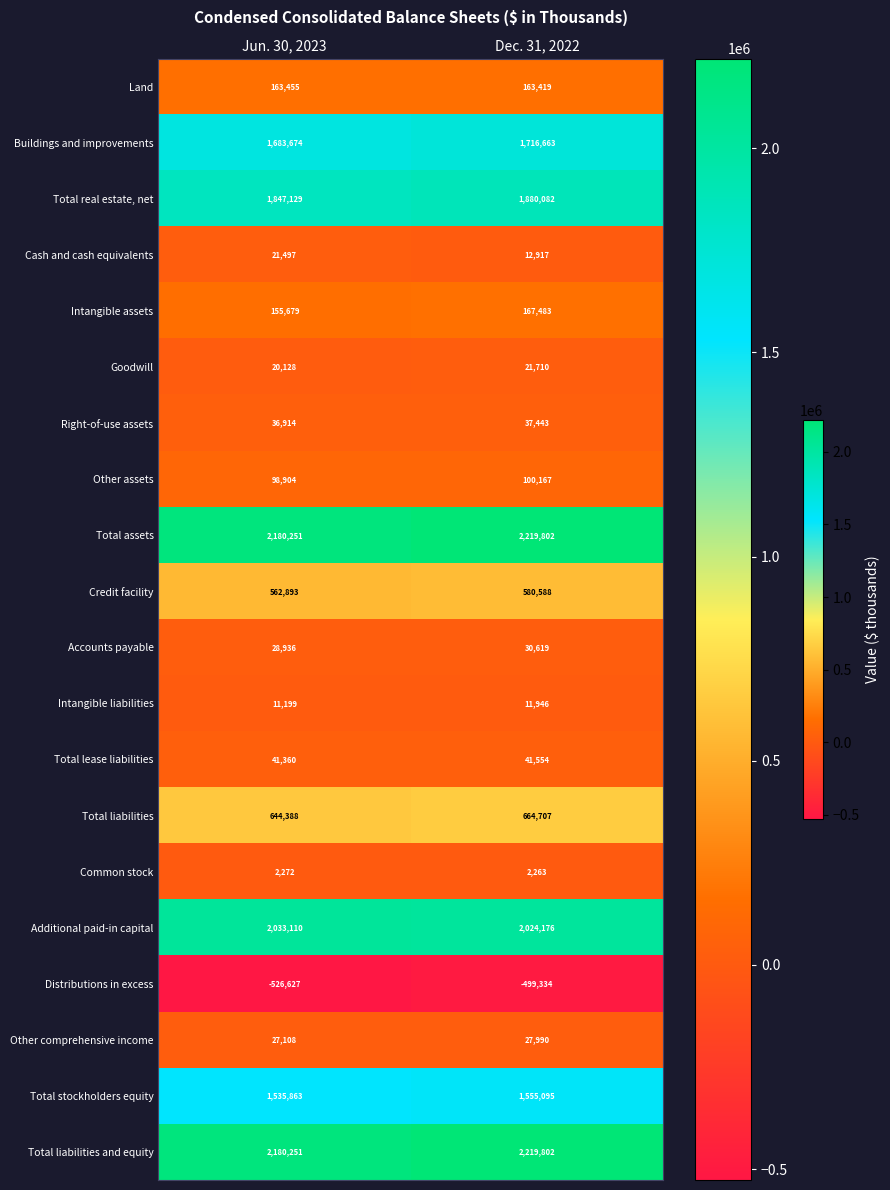

What is the difference between the maximum and minimum values in the Goodwill series?

1582